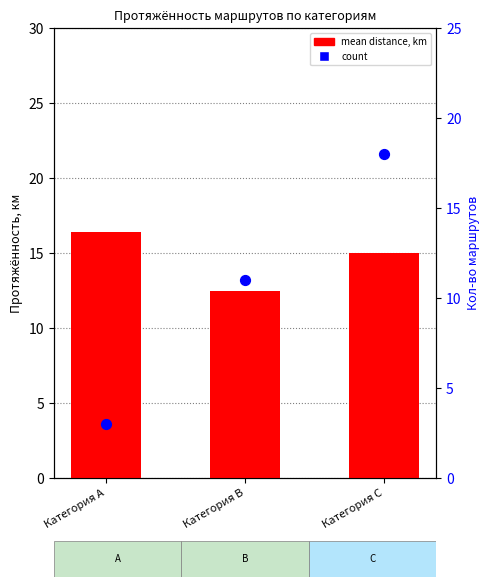

What is the total value across all series at Категория B?

23.5